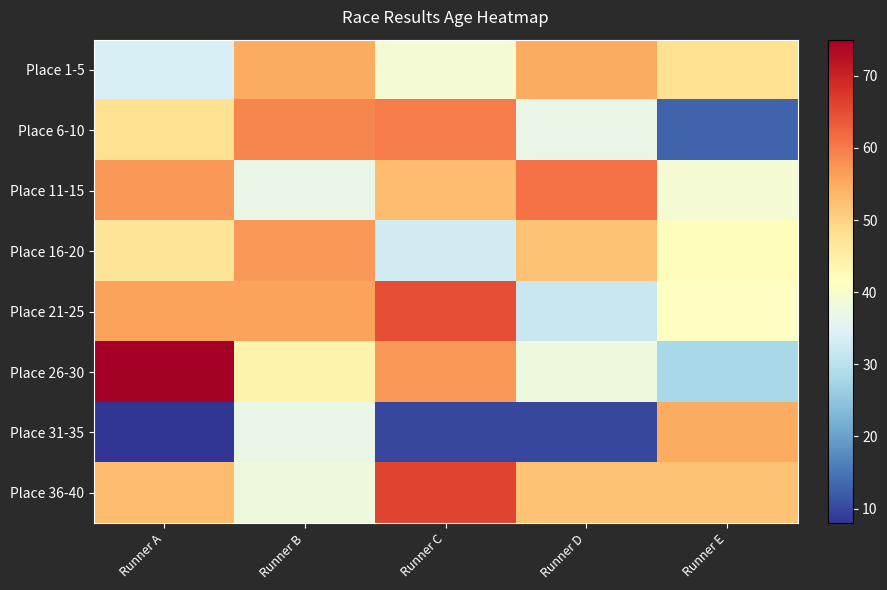

What is the total value across all series at Runner B?

383